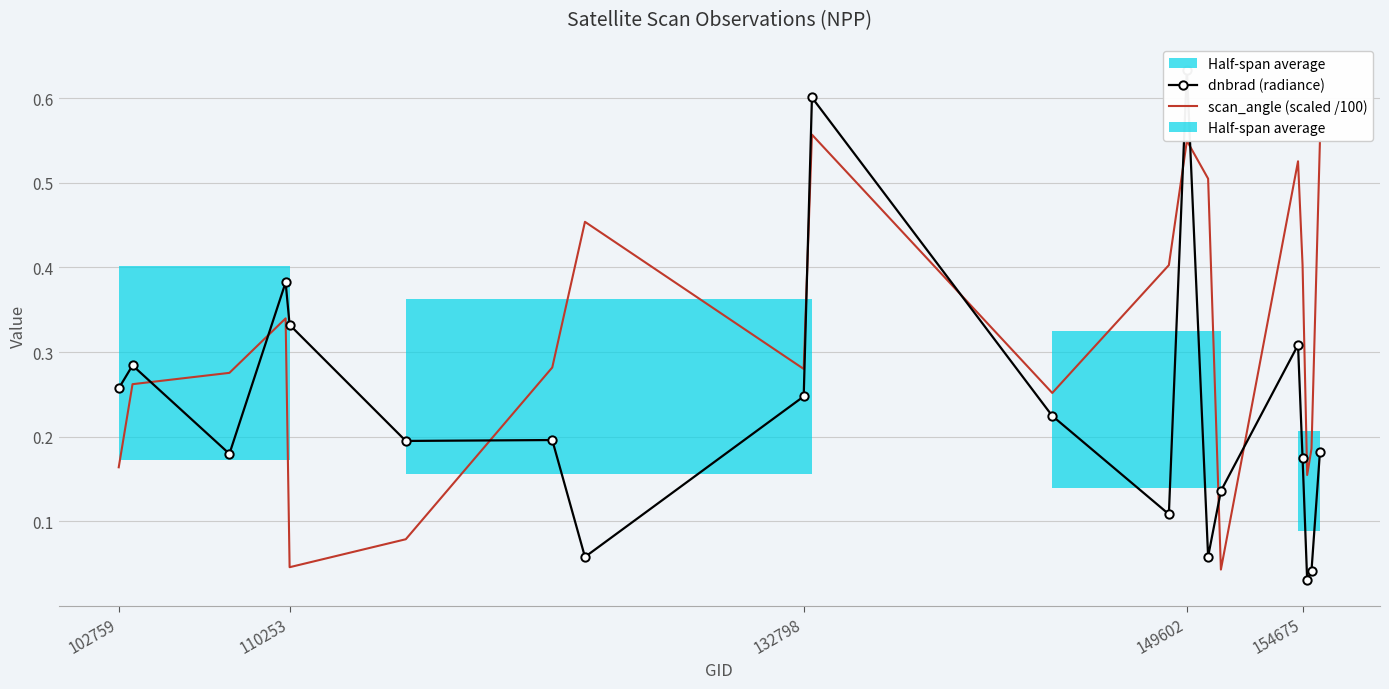

The value of dnbrad (radiance) at 14 is 0.2. True or false?

False